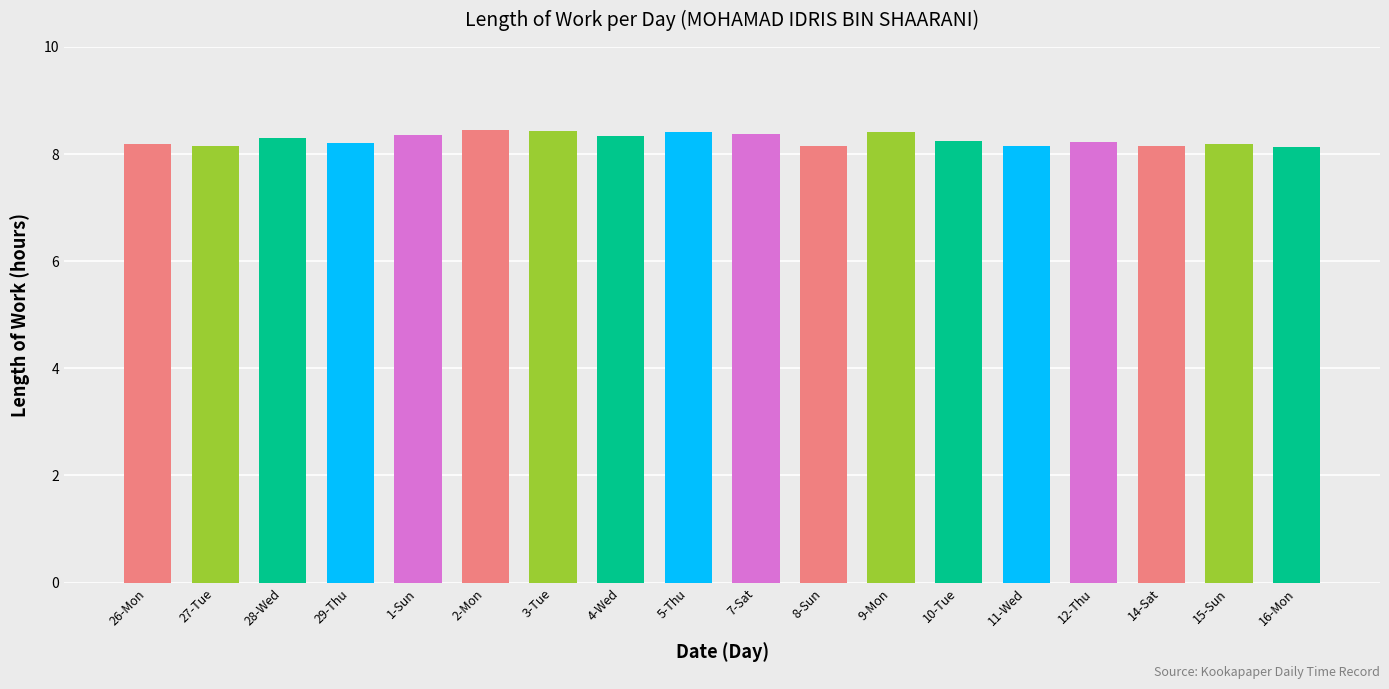

Count the number of data series in this chart.

1